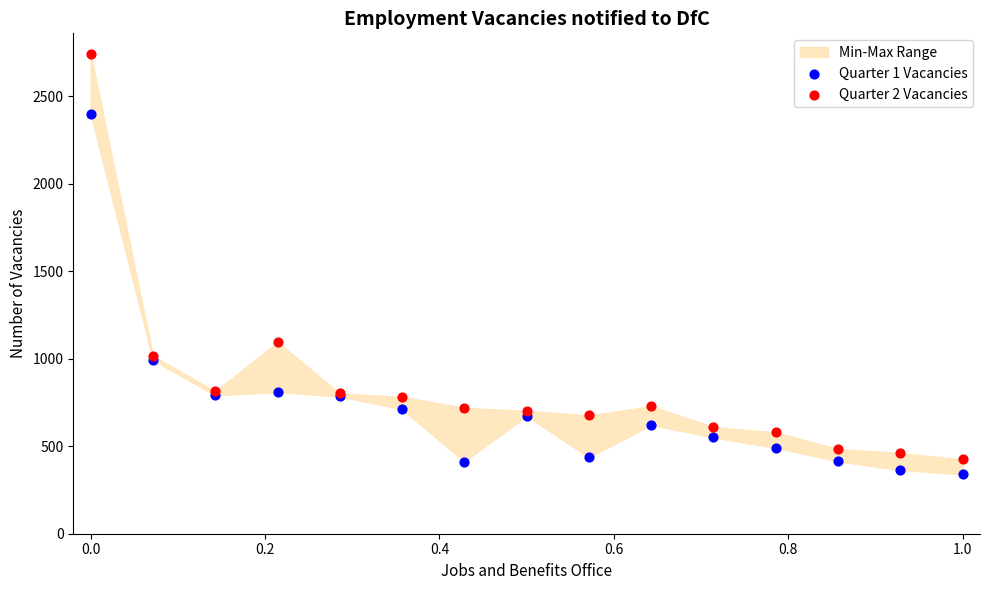

Which series reaches the maximum Y coordinate?

Quarter 2 Vacancies